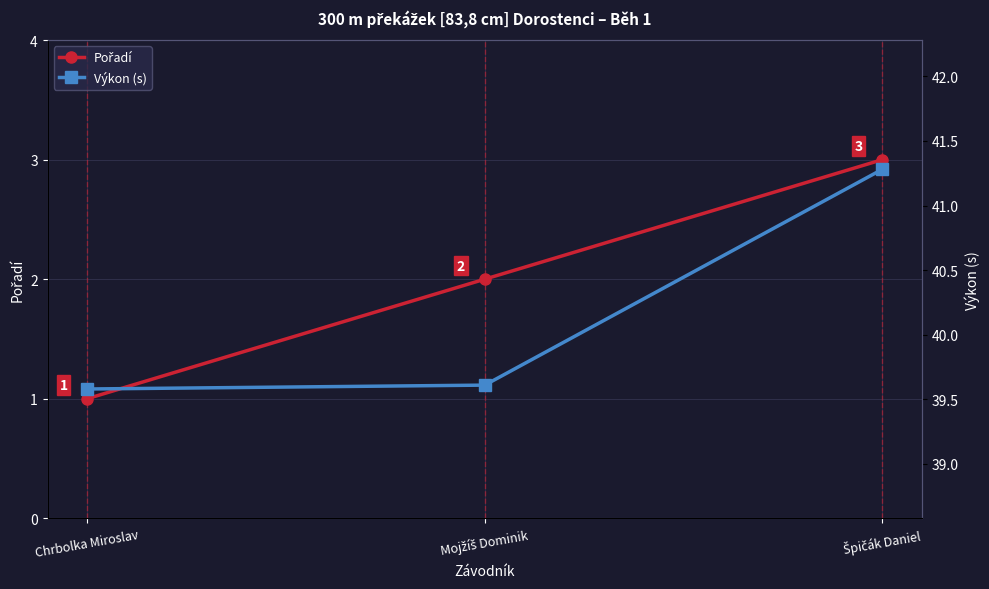

Which series has the largest total across all categories?

Výkon (s)